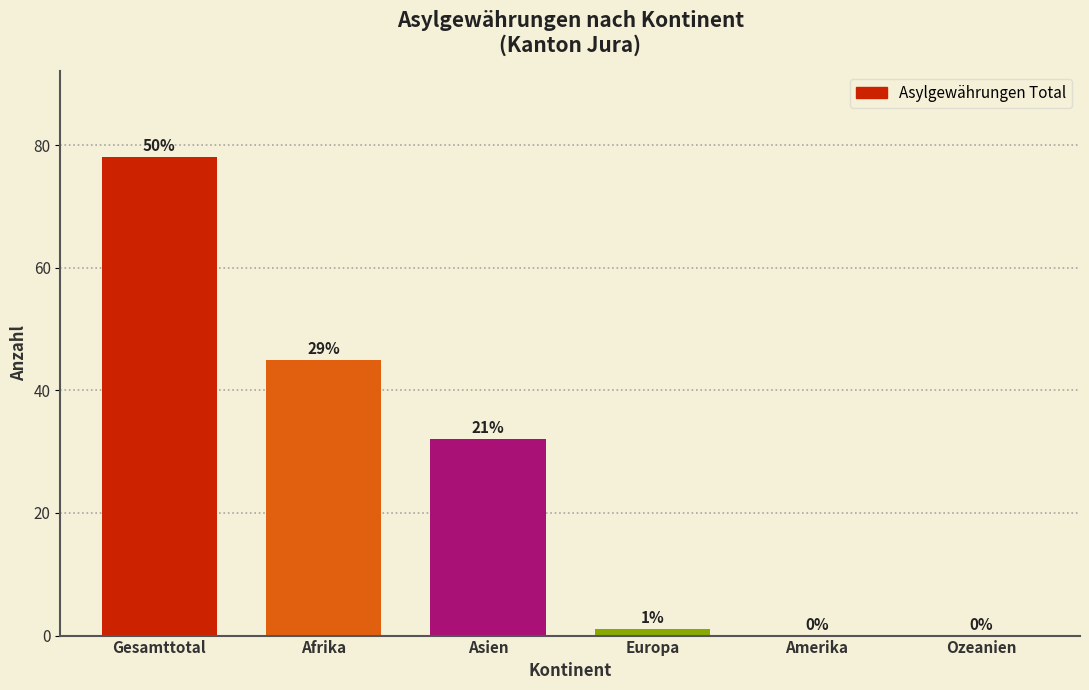

Reading left to right, transcribe all the data shown in this chart.

Gesamttotal=78	Afrika=45	Asien=32	Europa=1	Amerika=0	Ozeanien=0